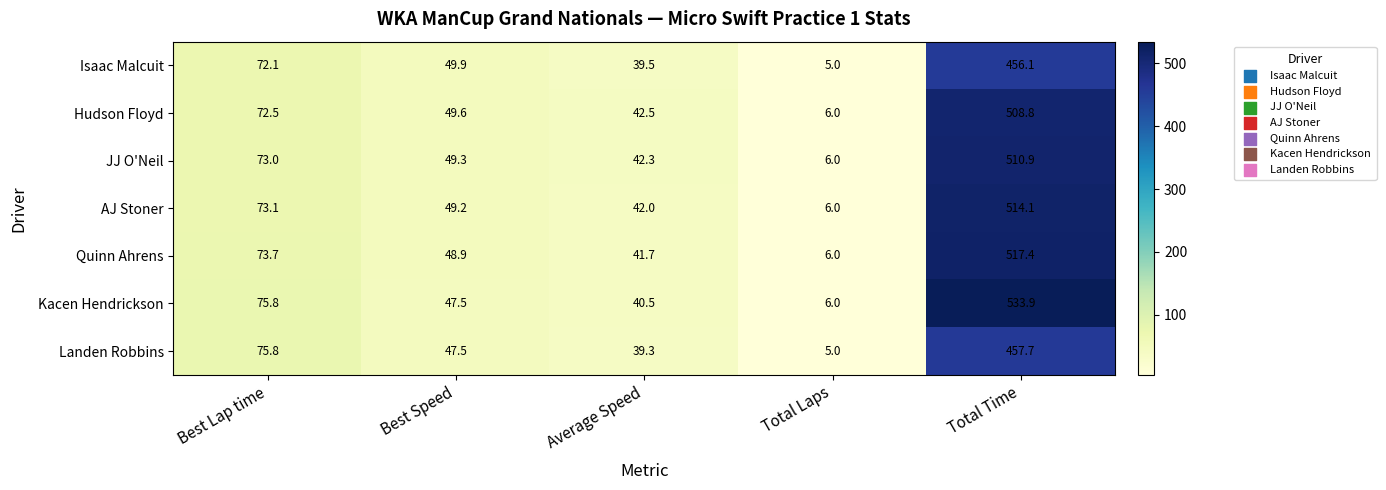

What is the approximate value of Kacen Hendrickson at Total Laps?

6.0